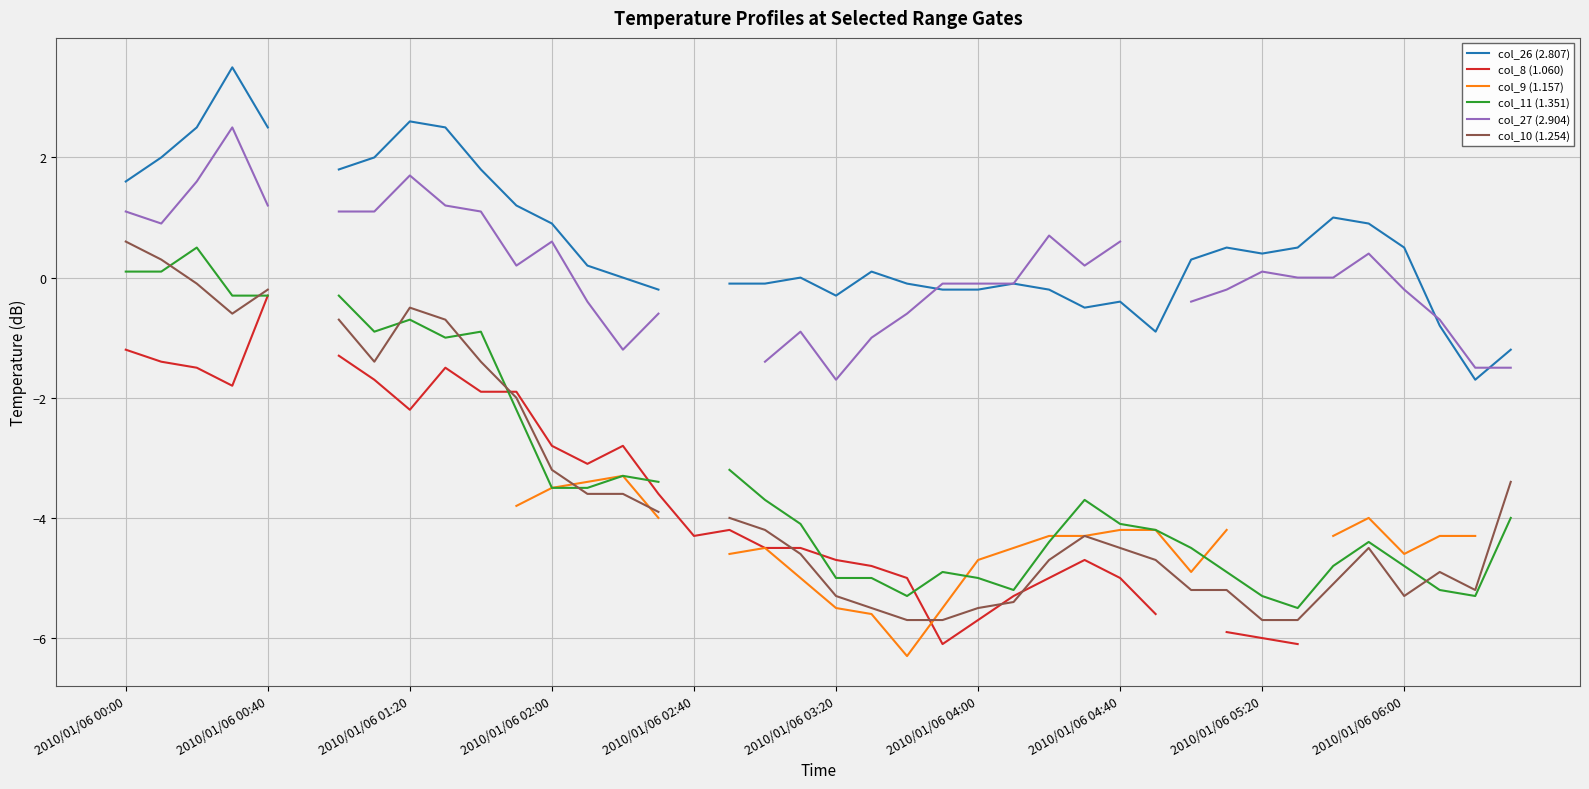

What is the sum of the col_8 (1.060) values at 2010/01/06 01:20 and 32?

-7.5